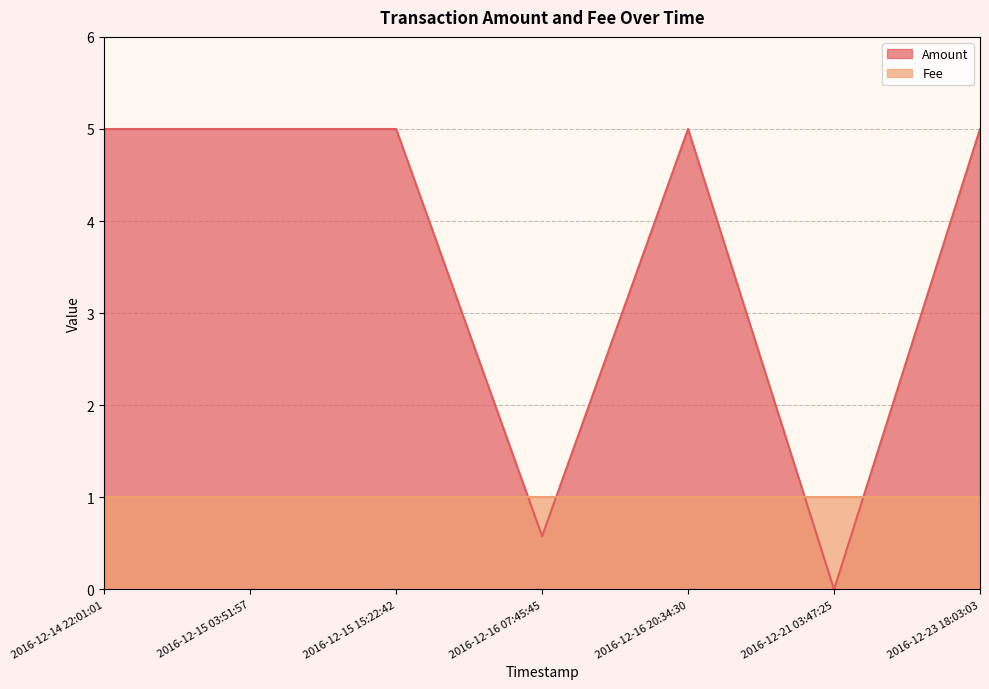

True or false: the data shows 5.0 at 2016-12-23 18:03:03.

True